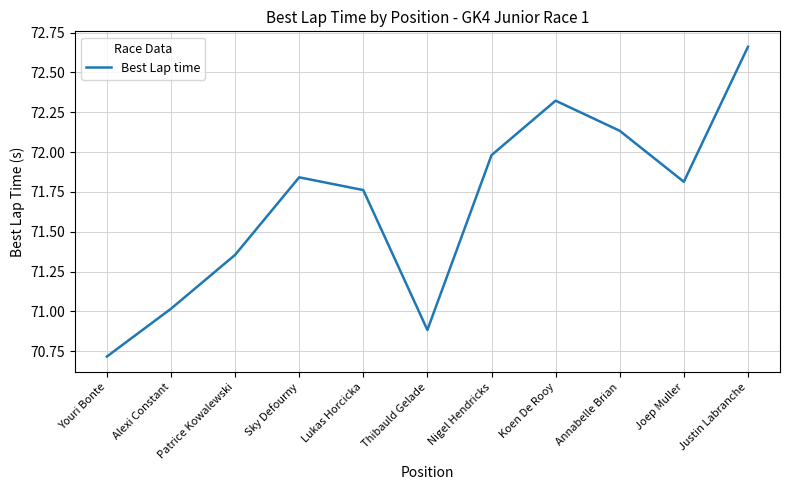

Which has a higher value, Koen De Rooy or Lukas Horcicka?

Koen De Rooy